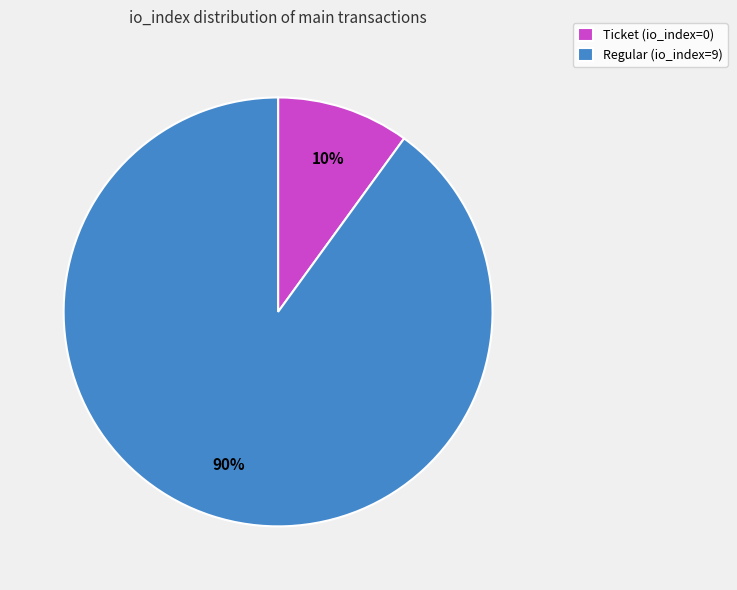

How many segments does this pie chart have?

2